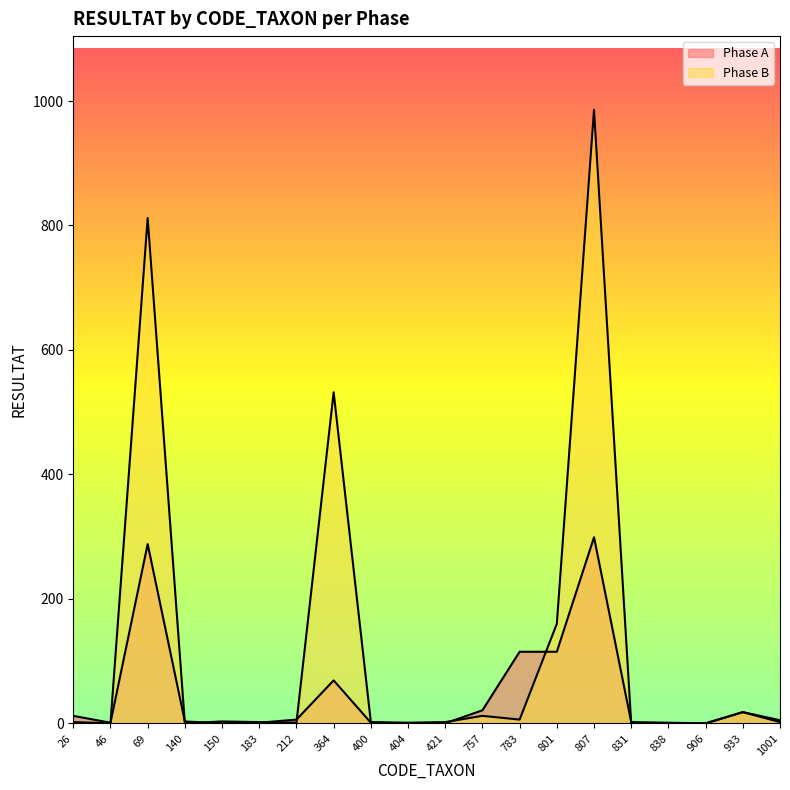

How many times do Phase A and Phase B cross each other?

8